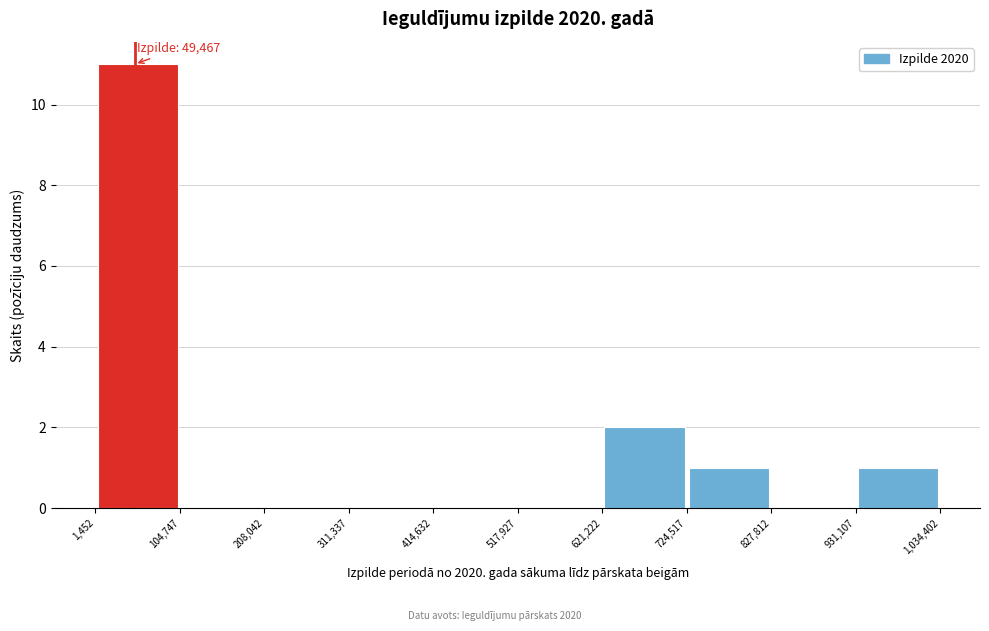

Which range on the x-axis has the tallest bar?

1,452 to 104,747